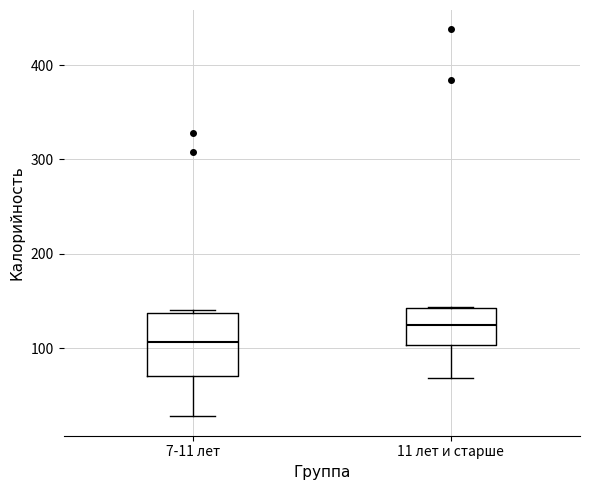

Which box's median line is the lowest?

7-11 лет